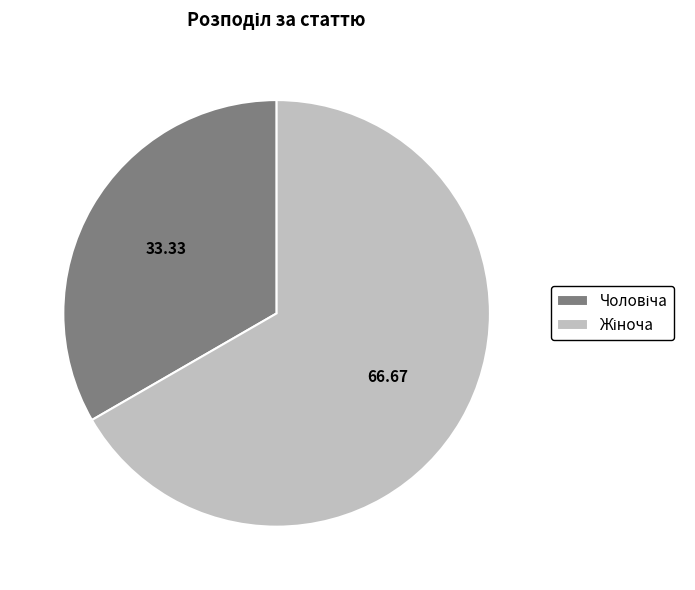

Is there a majority slice in this chart?

Yes